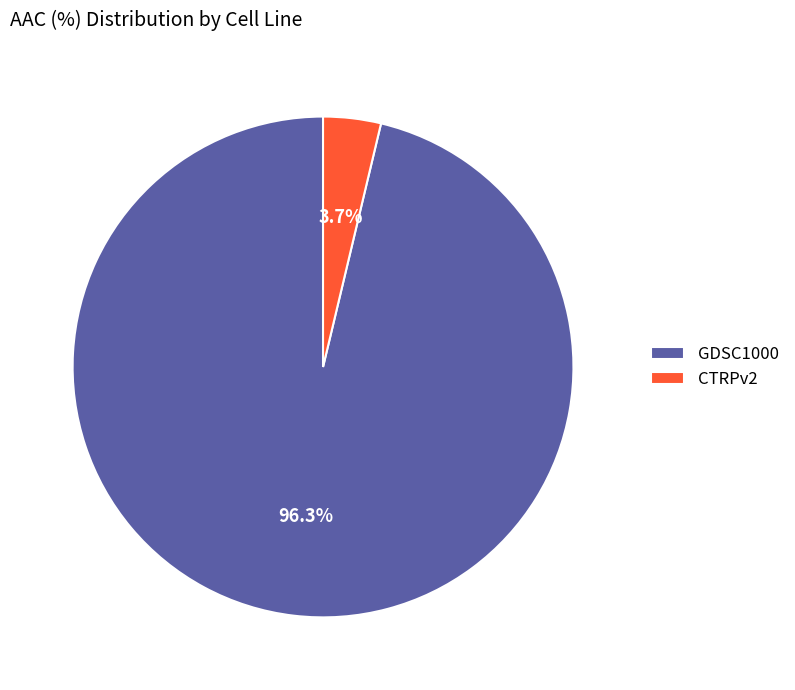

Which slice is the smallest?

CTRPv2